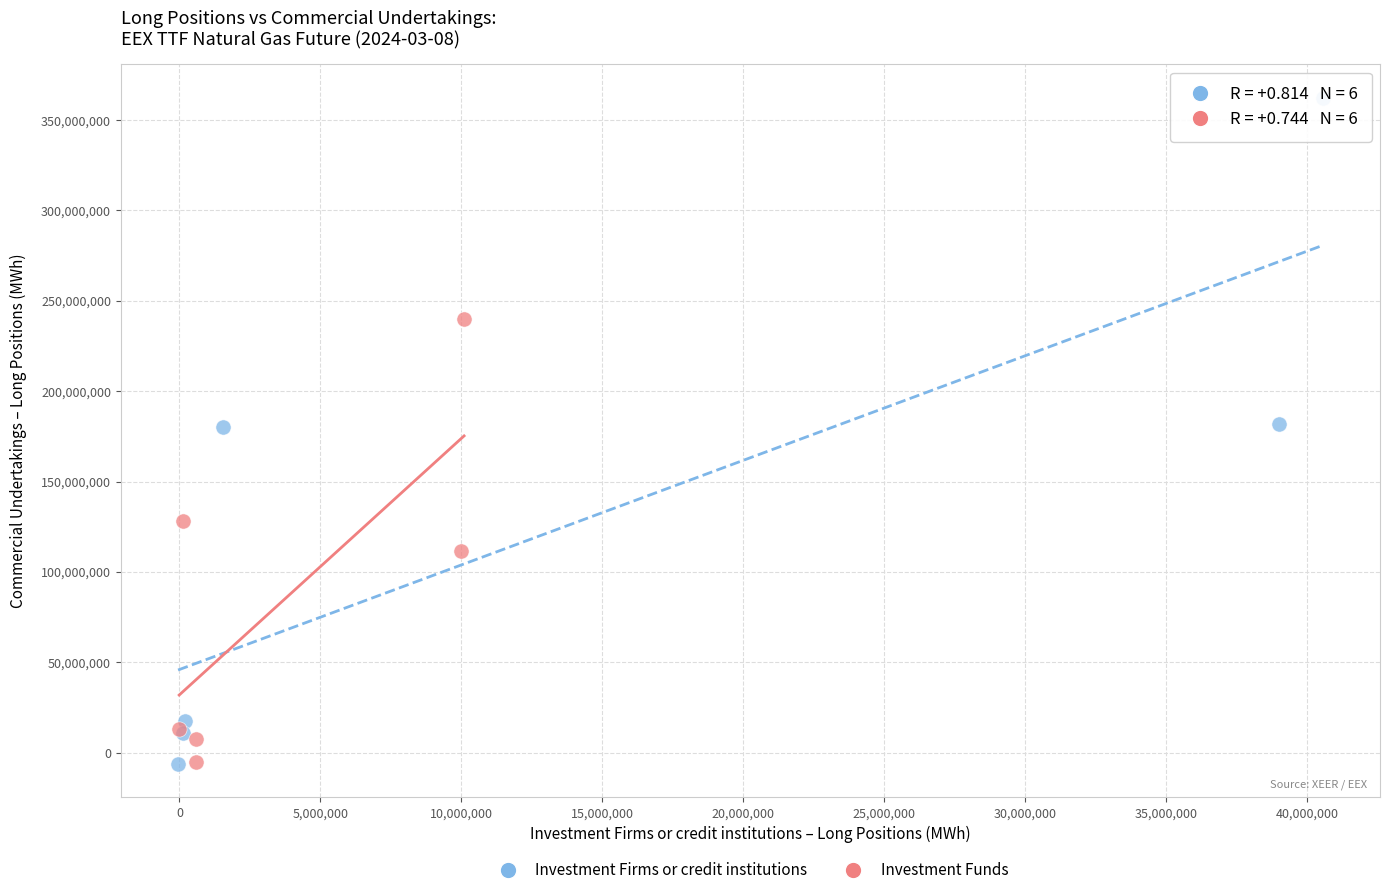

Which series reaches the maximum Y coordinate?

Investment Firms or credit institutions